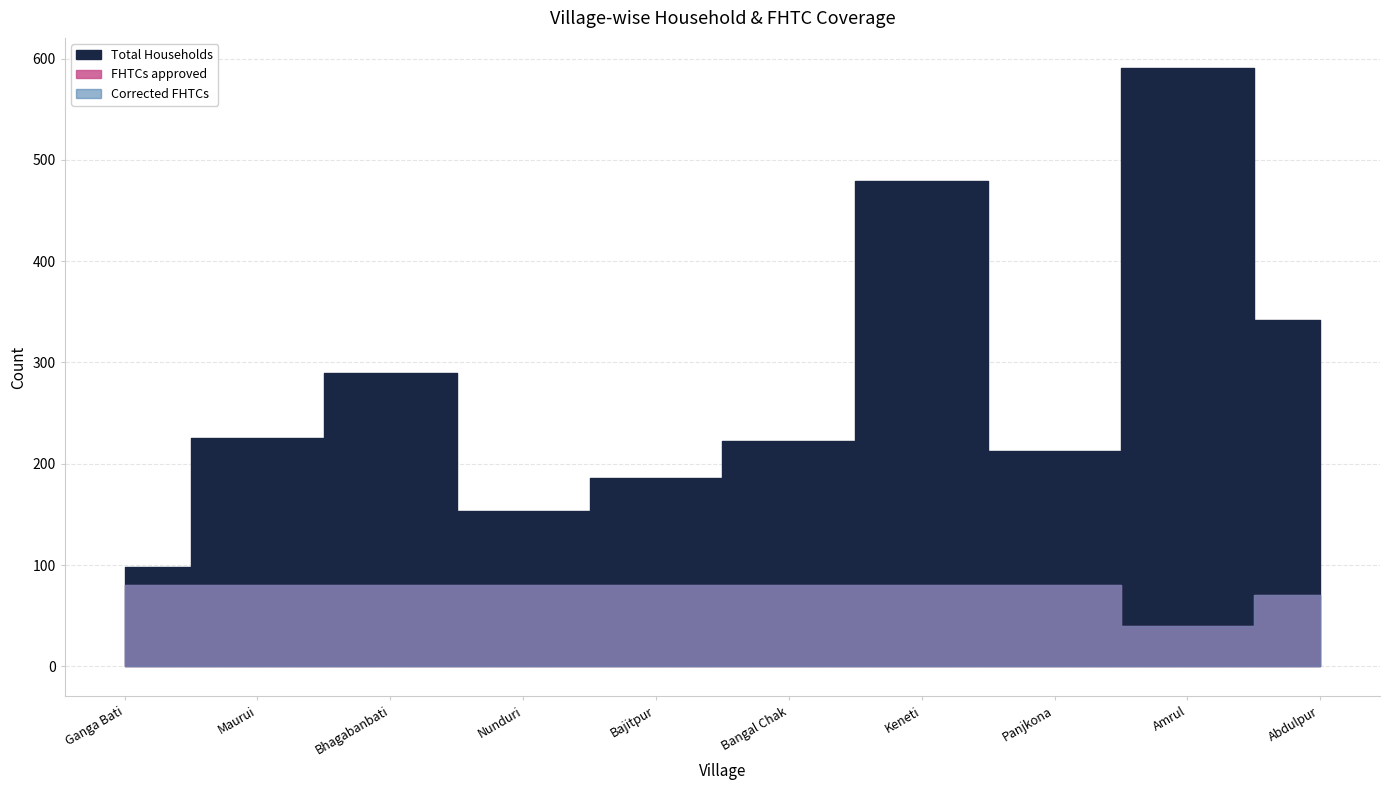

What position from the left is Bajitpur?

5